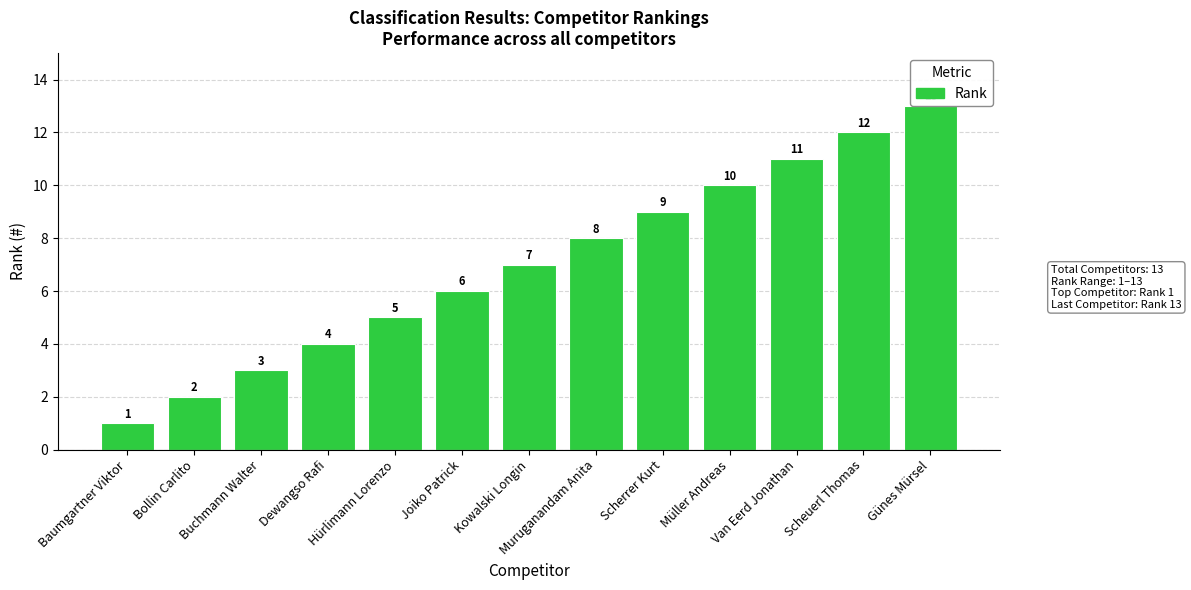

Rank the categories by value from lowest to highest.

Baumgartner Viktor, Bollin Carlito, Buchmann Walter, Dewangso Rafi, Hürlimann Lorenzo, Joiko Patrick, Kowalski Longin, Muruganandam Anita, Scherrer Kurt, Müller Andreas, Van Eerd Jonathan, Scheuerl Thomas, Günes Mürsel